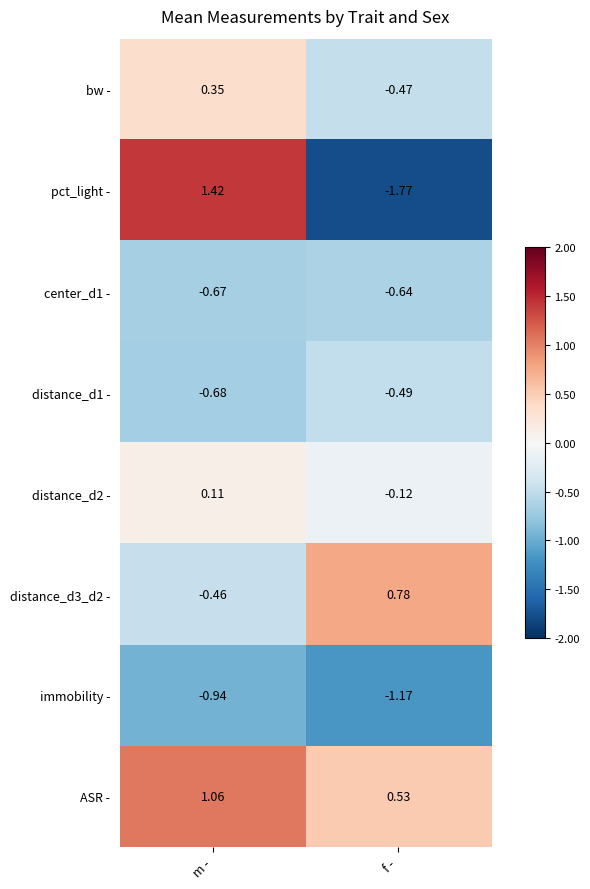

At which category does the chart reach its minimum across all series?

f -